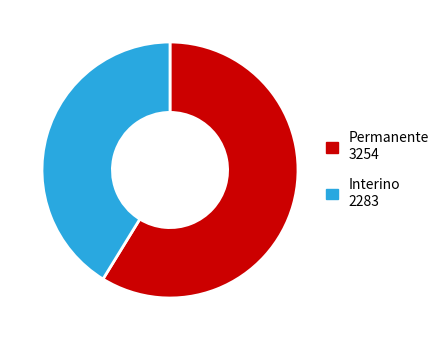

True or false: Interino accounts for 50% of the total.

False